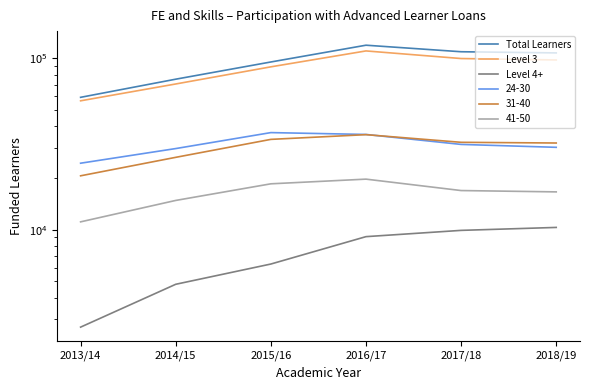

Reading left to right, transcribe all the data shown in this chart.

Total Learners: 2013/14=59100	2014/15=75400	2015/16=95000	2016/17=119000	2017/18=109000	2018/19=107300
Level 3: 2013/14=56400	2014/15=70700	2015/16=89000	2016/17=110200	2017/18=99500	2018/19=97600
Level 4+: 2013/14=2700	2014/15=4800	2015/16=6300	2016/17=9100	2017/18=9900	2018/19=10300